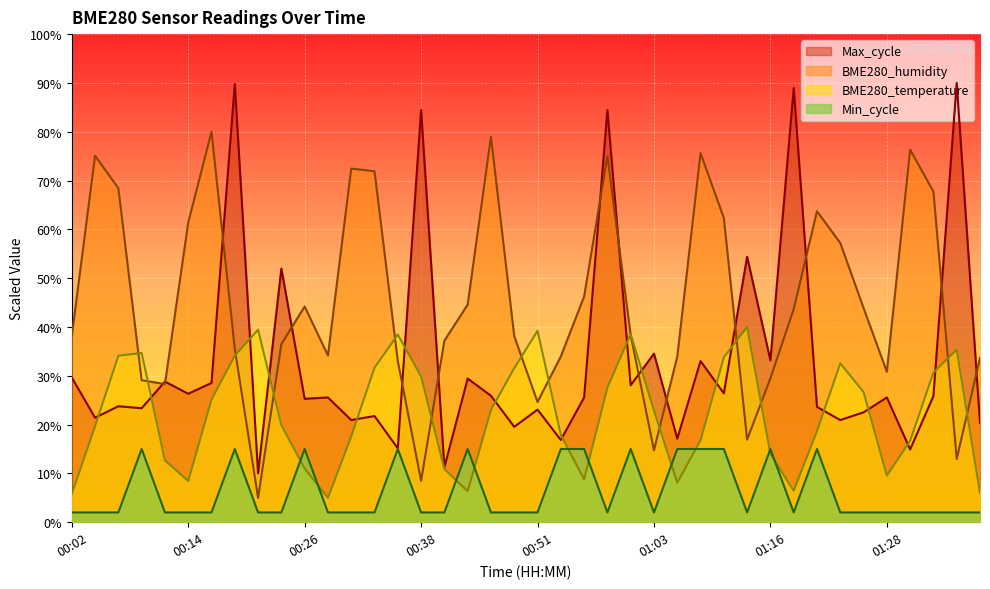

What is the average value of the BME280_temperature series?

22.2